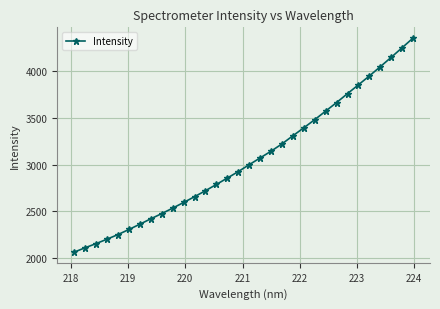

What is the sum of all values?

97664.9